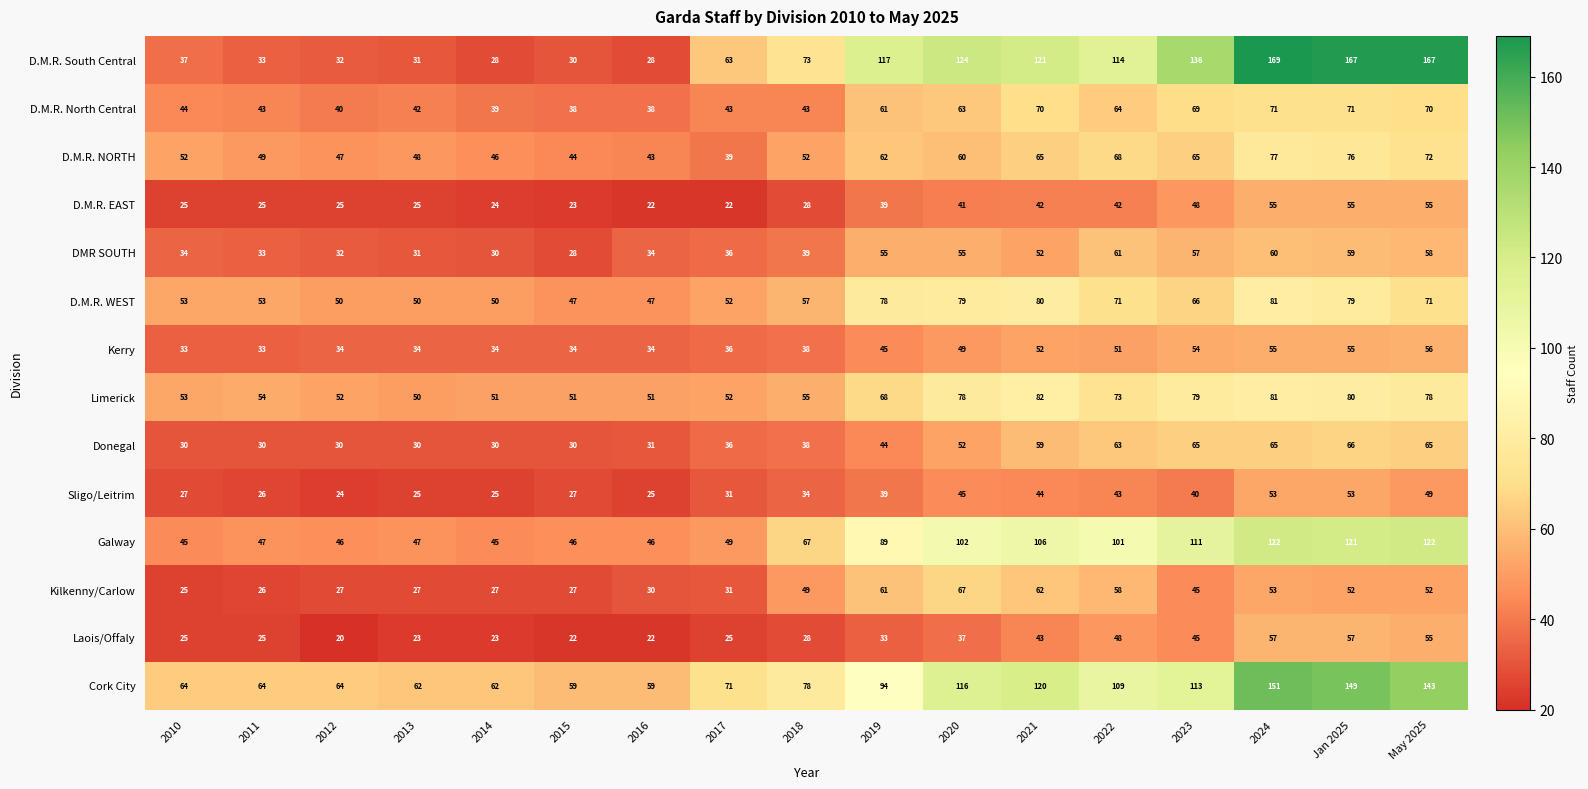

The D.M.R. North Central series shows 17 at 2019. True or false?

False